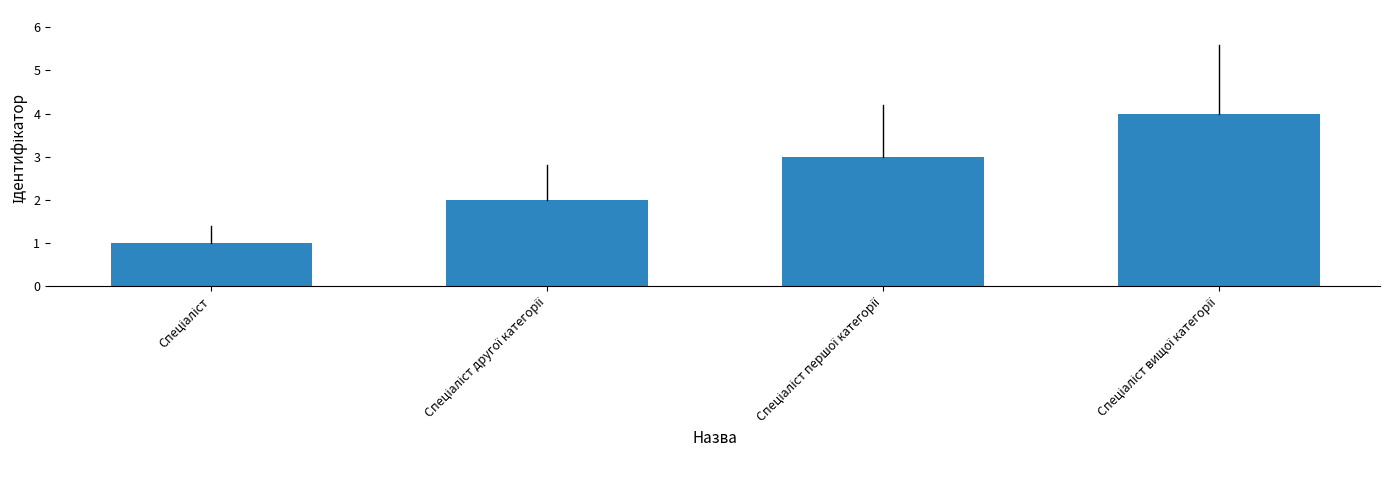

What is the minimum value shown in the chart?

1